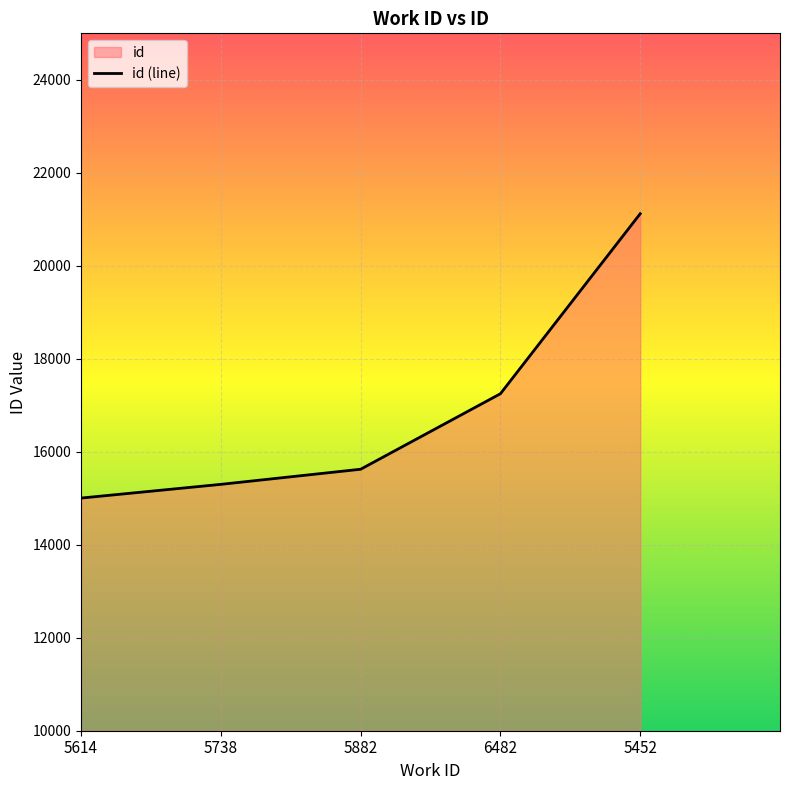

Which label corresponds to the smallest value in the chart?

5614